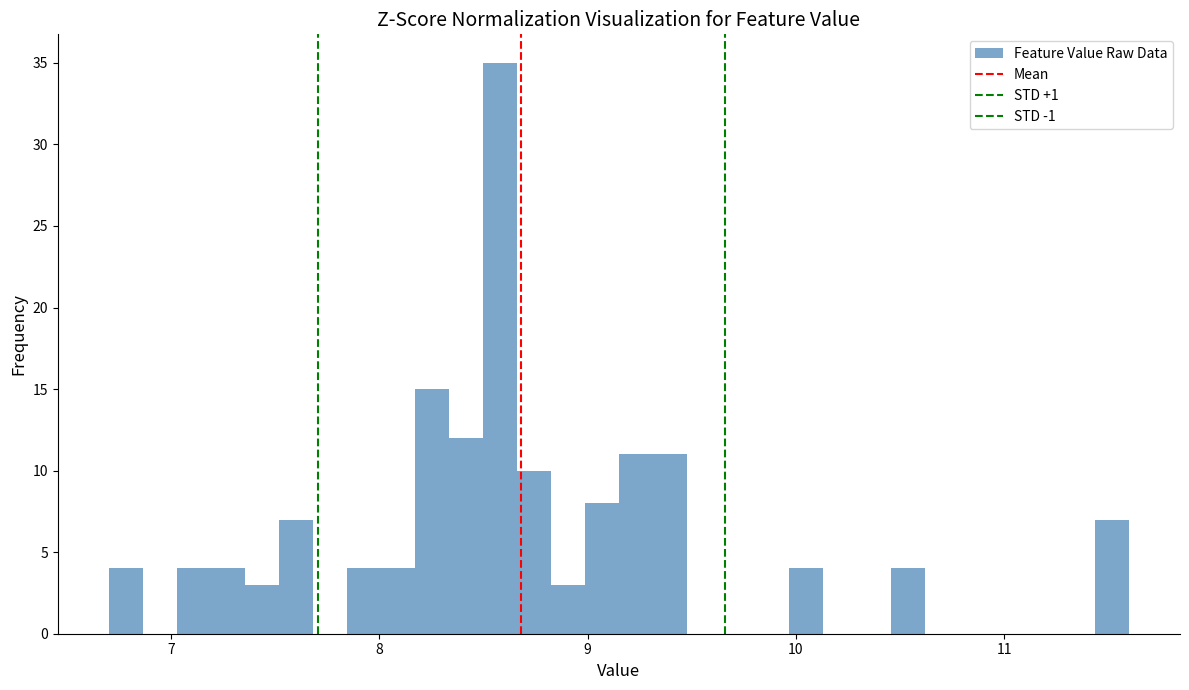

Around what value on the x-axis is the tallest bar? Give the approximate position of its centre, as read against the axis.

8.6